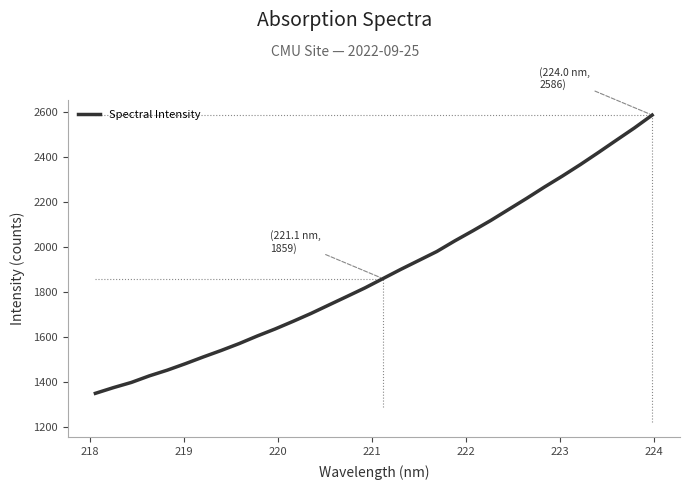

Reading left to right, transcribe all the data shown in this chart.

1348.5	1373.8	1397.0	1426.2	1451.6	1480.2	1510.3	1539.2	1569.8	1603.4	1634.8	1668.8	1704.0	1741.8	1779.5	1817.5	1858.8	1900.1	1939.6	1979.3	2026.5	2071.0	2117.1	2166.2	2215.4	2266.2	2315.1	2366.0	2419.4	2474.0	2528.2	2586.0